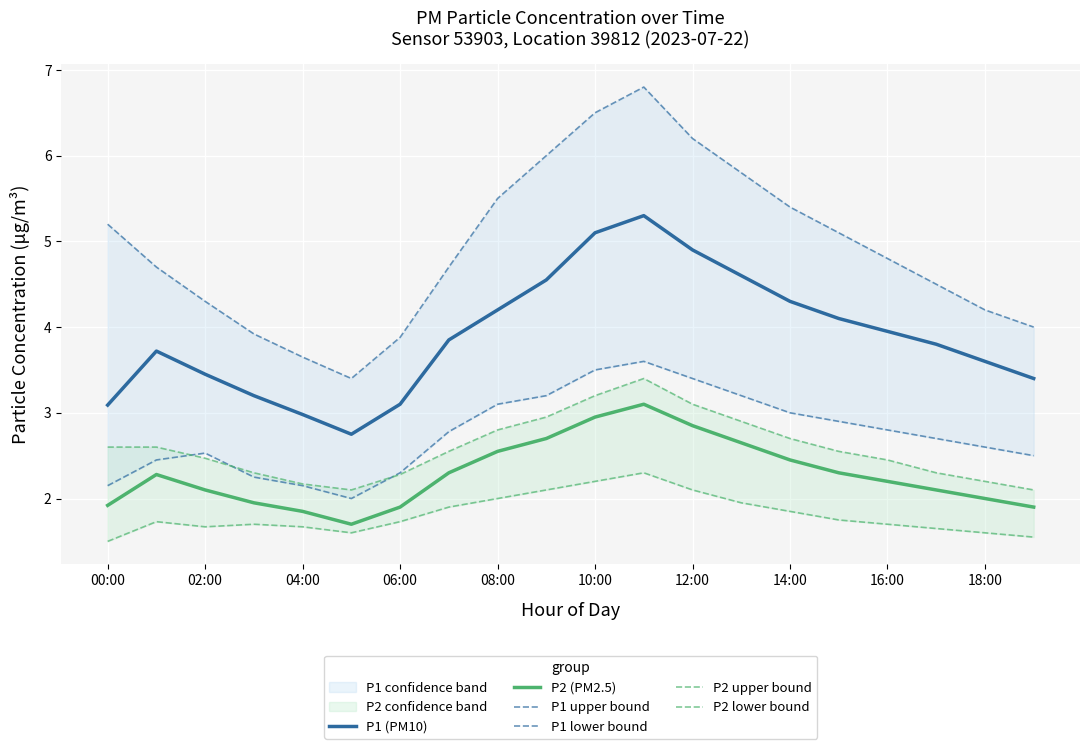

The P2 (PM2.5) series shows 1.9 at 00:00. True or false?

True